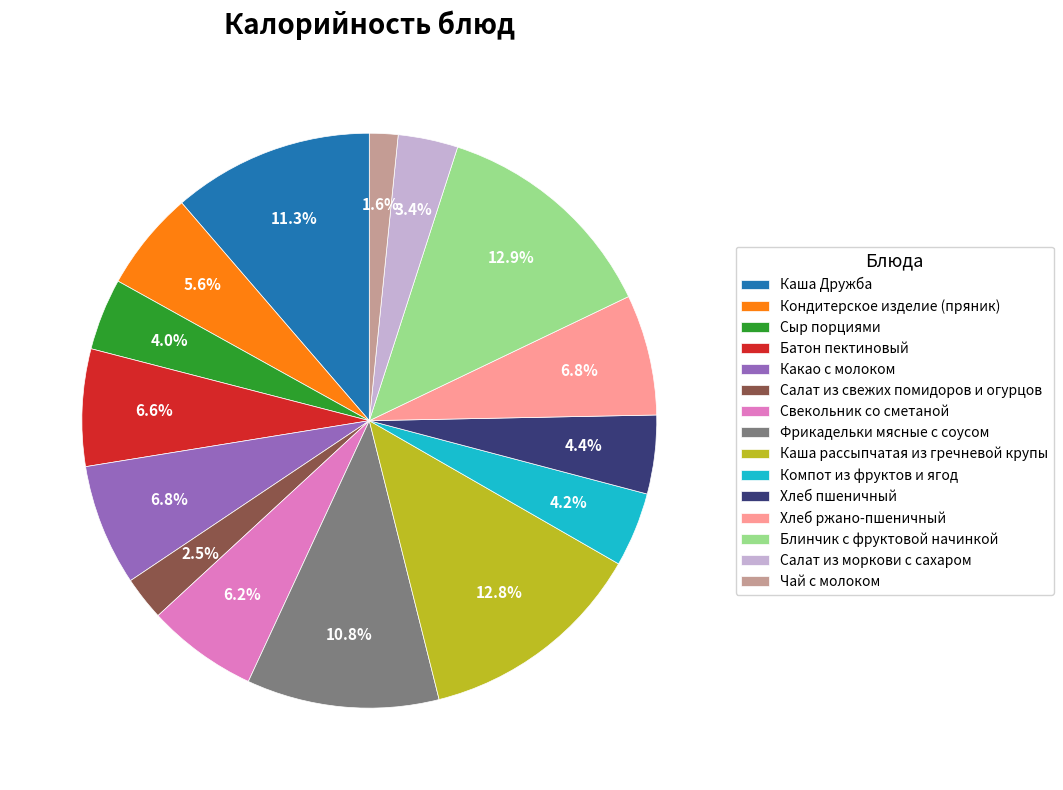

What percentage is the Блинчик с фруктовой начинкой slice, to the nearest percent?

13%